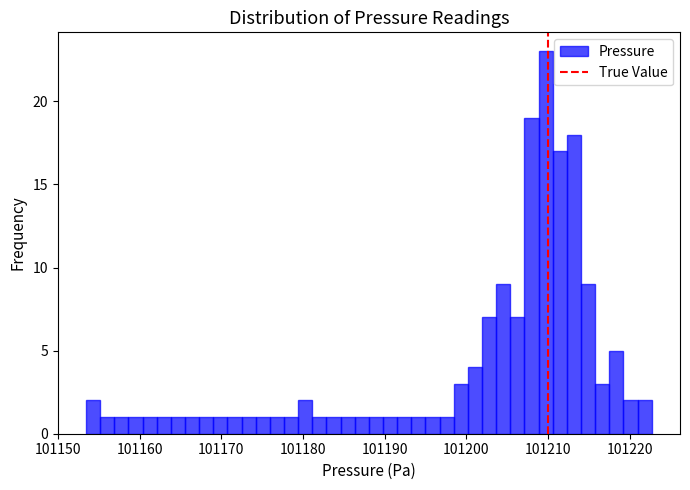

Around what value on the x-axis is the tallest bar? Give the approximate position of its centre, as read against the axis.

101210